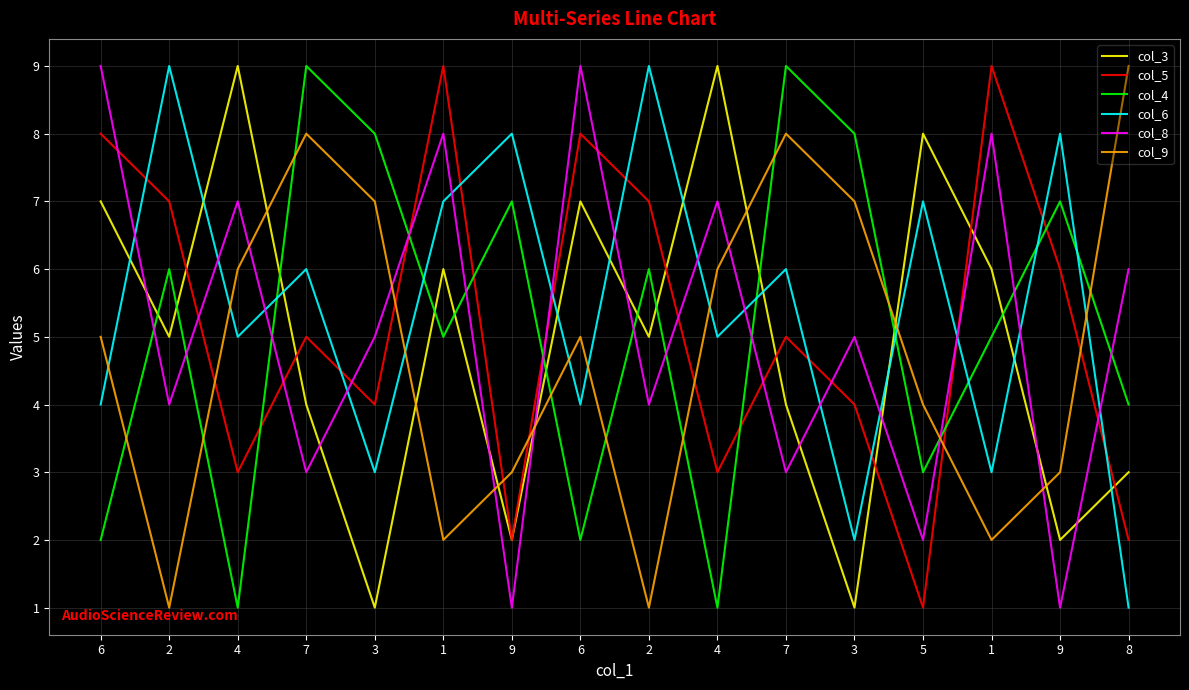

Where does the col_6 series first go above 6?

2